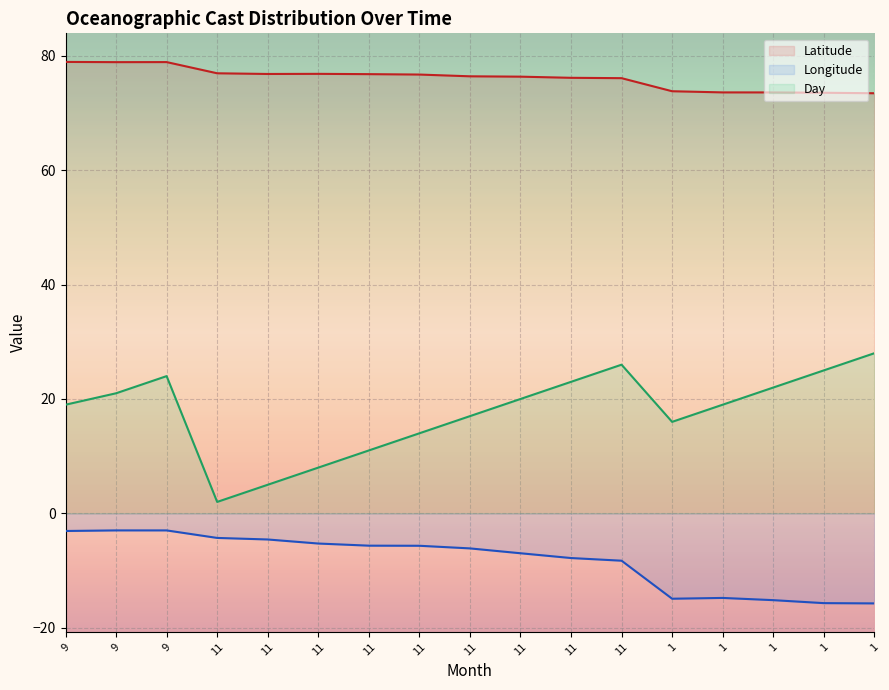

Which series has the widest spread of values?

Day